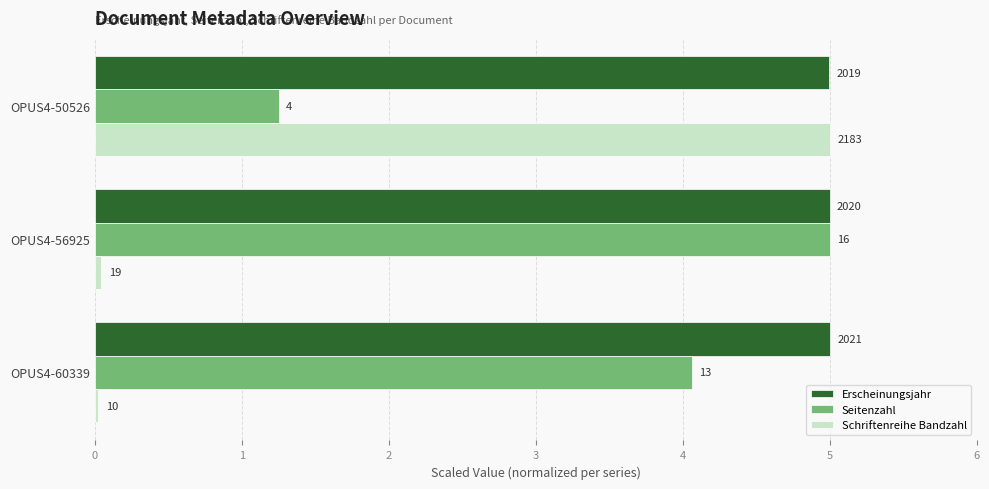

What are all the series names shown in the legend?

Erscheinungsjahr, Seitenzahl, Schriftenreihe Bandzahl